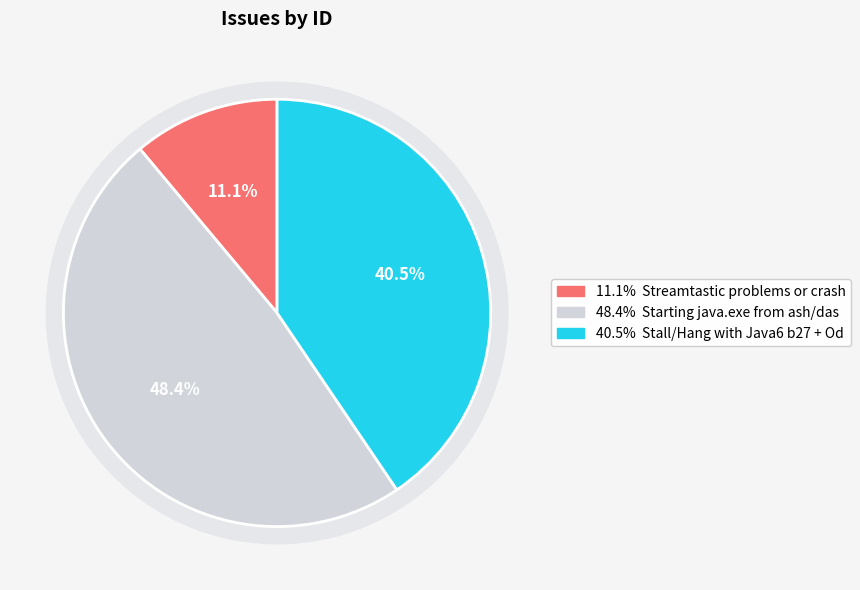

Combined, do Streamtastic problems or crash and Stall/Hang with Java6 b27 + Odin 0.8.8 account for over 50%?

Yes